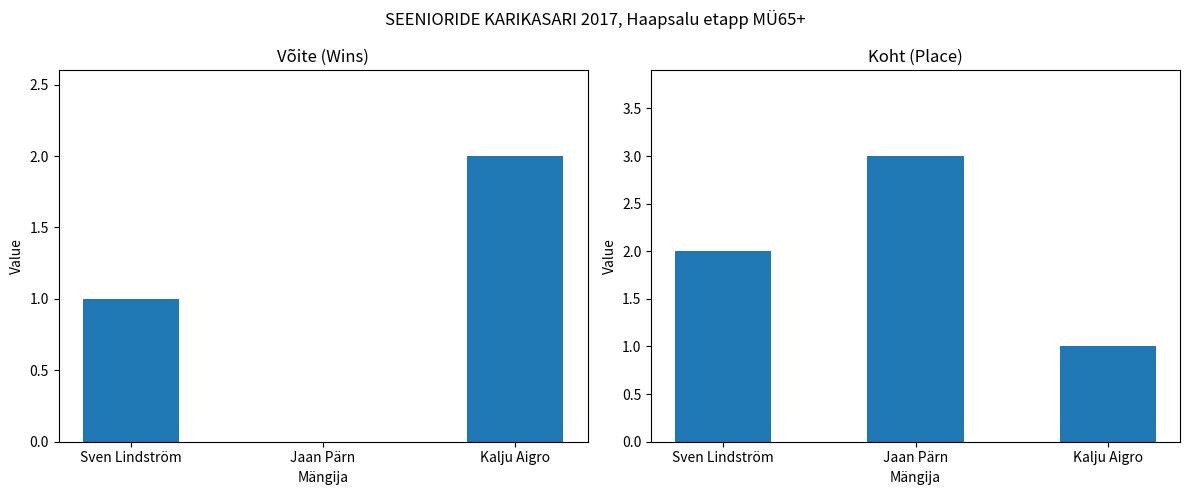

How many bars are there in total?

6